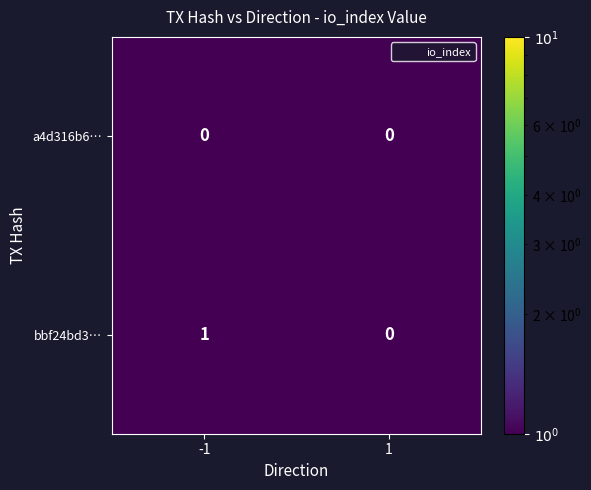

Reading left to right, what are all the values shown in this chart?

a4d316b6…: -1=0	1=0
bbf24bd3…: -1=1	1=0